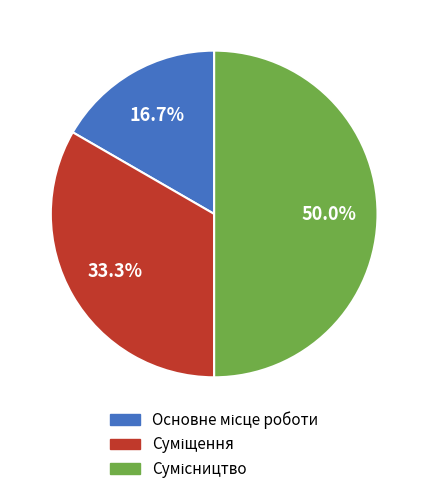

Between Суміщення and Сумісництво, which is larger?

Сумісництво